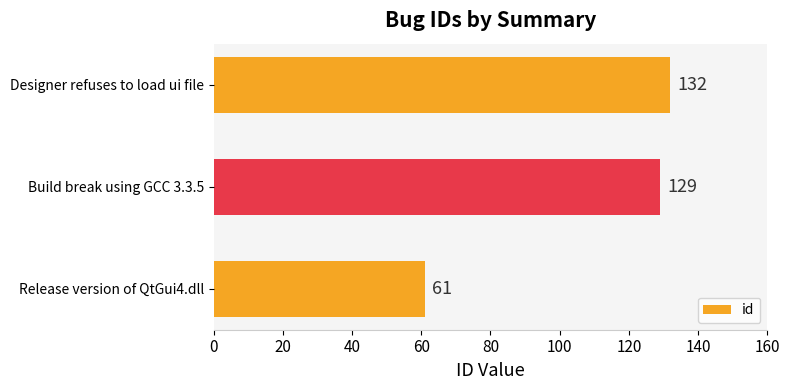

What is the difference between the maximum and minimum values?

71